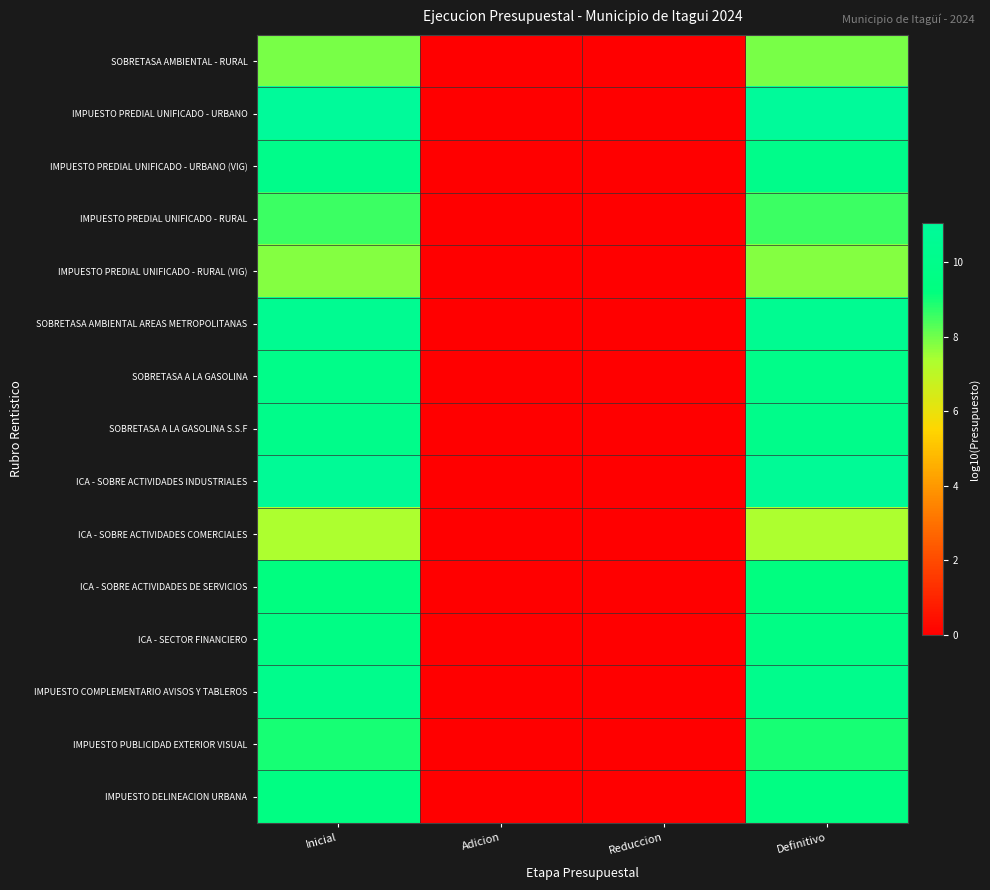

At which category does the chart reach its minimum across all series?

Adicion